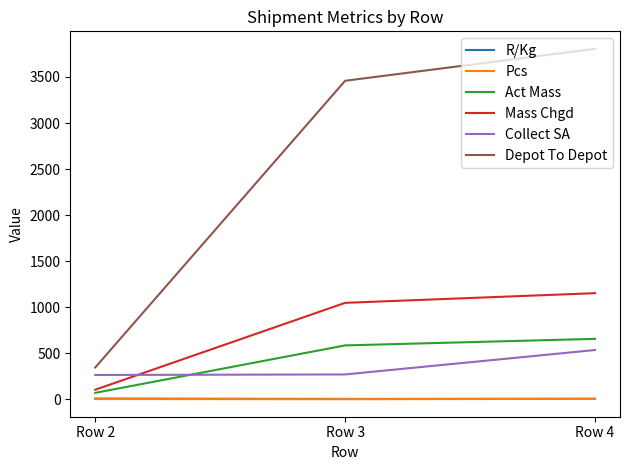

What is the approximate value of Act Mass at Row 3?

586.0